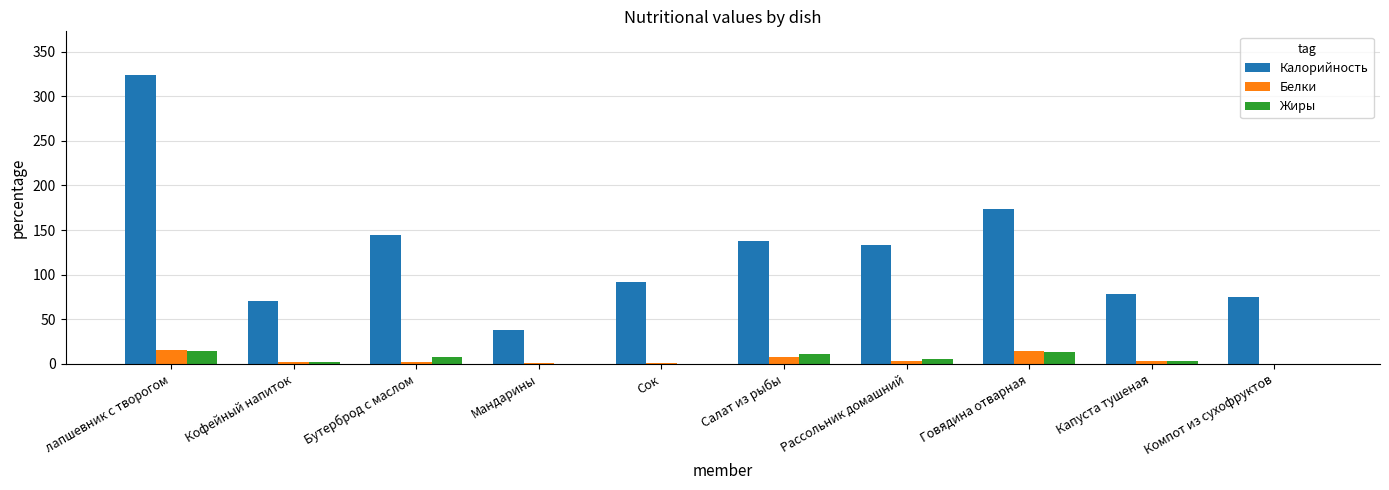

What are all the series names shown in the legend?

Калорийность, Белки, Жиры